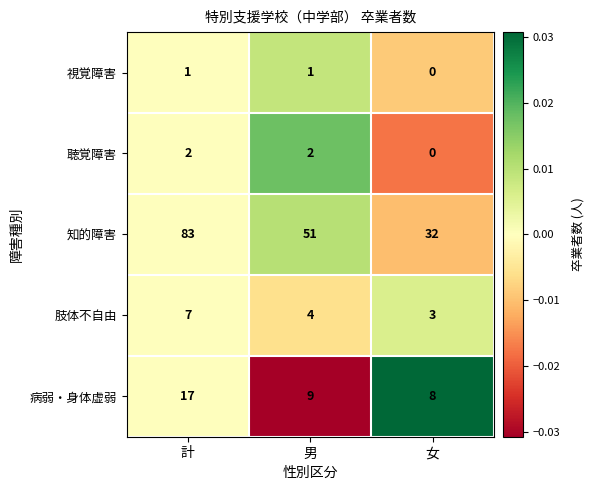

Rank the series at 男 from highest to lowest value.

知的障害, 病弱・身体虚弱, 肢体不自由, 聴覚障害, 視覚障害